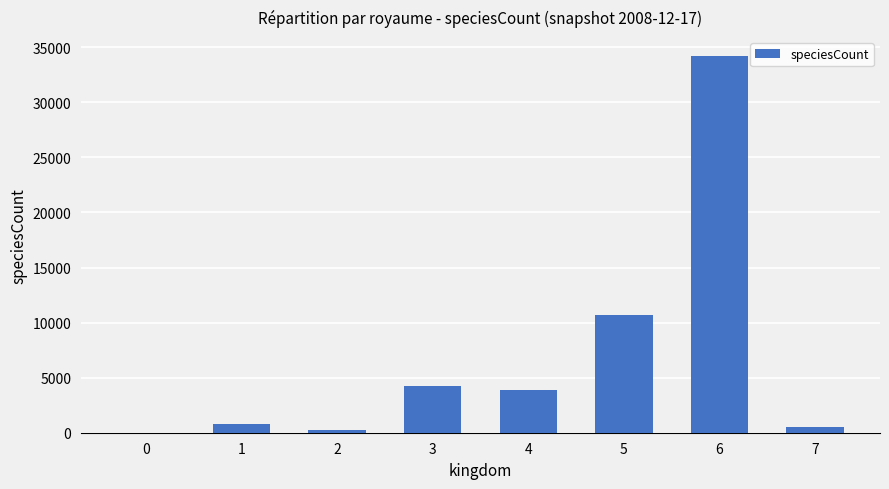

What is the sum of all values?

54544